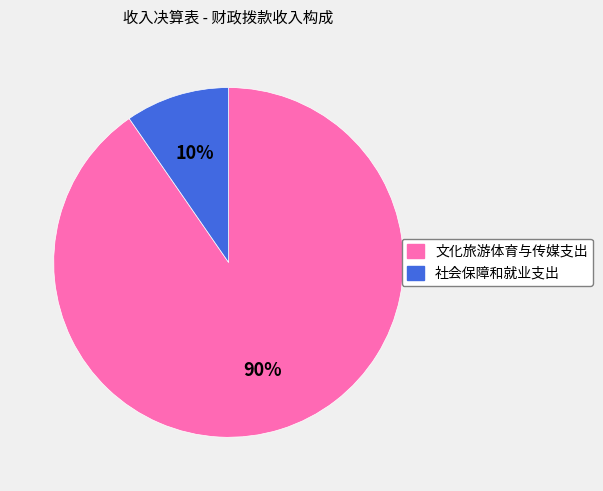

To the nearest percent, what portion does 文化旅游体育与传媒支出 represent?

90%